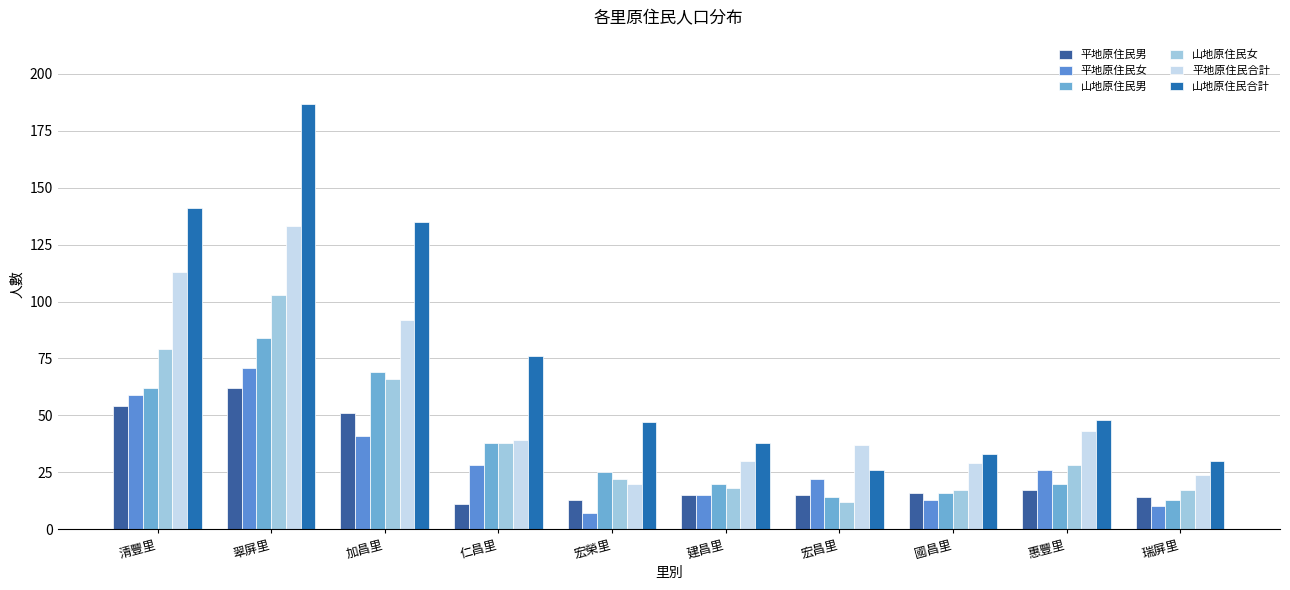

At how many categories does at least one series exceed 144?

1